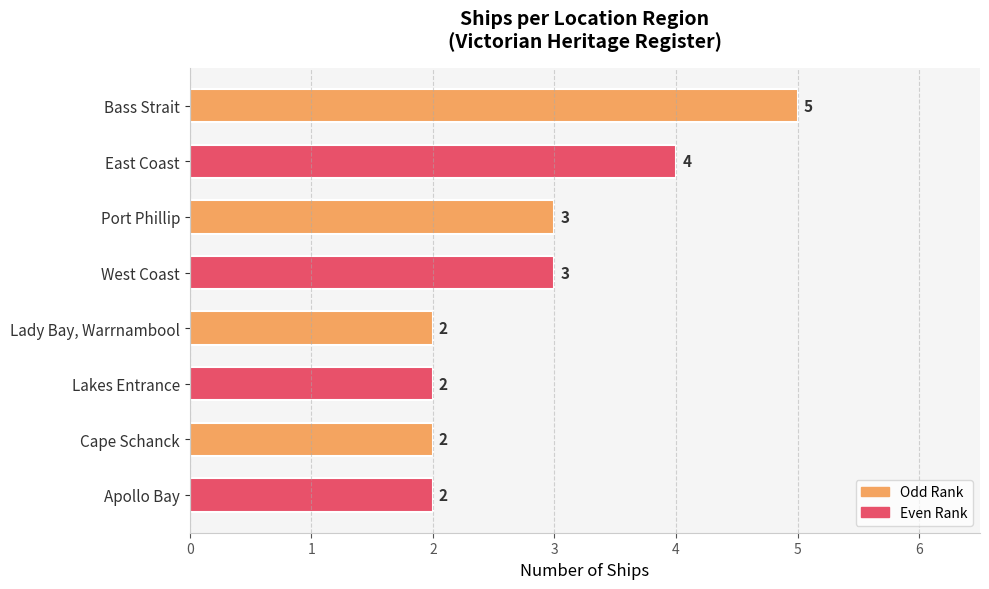

What is the sum of all values?

23